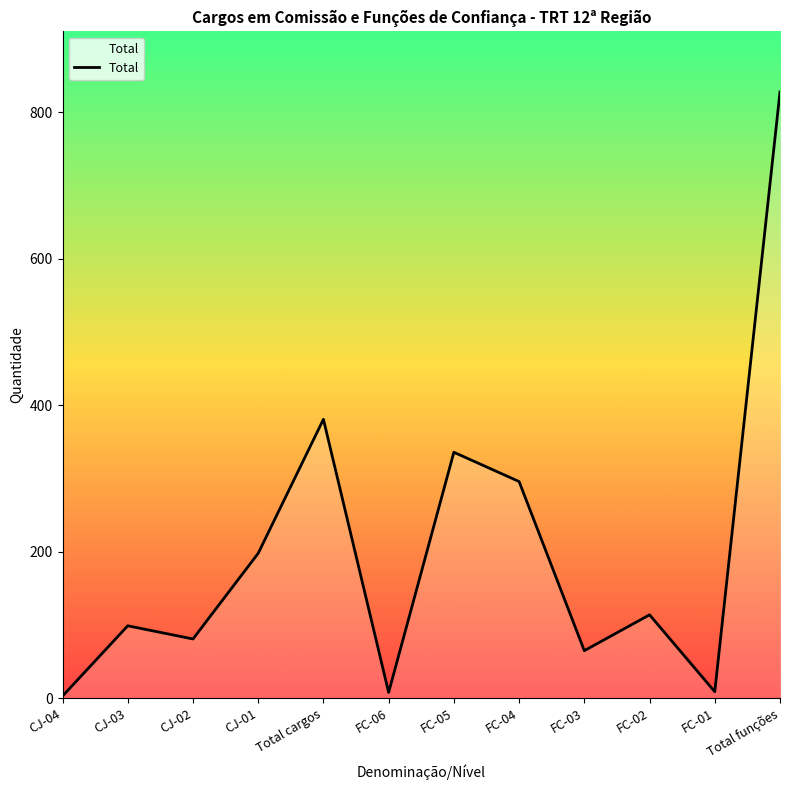

What is the difference between the maximum and minimum values?

825